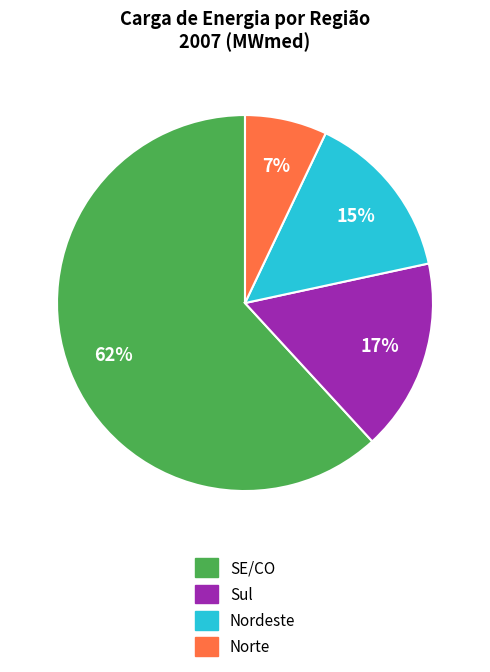

The Nordeste slice represents 2% of the pie. True or false?

False